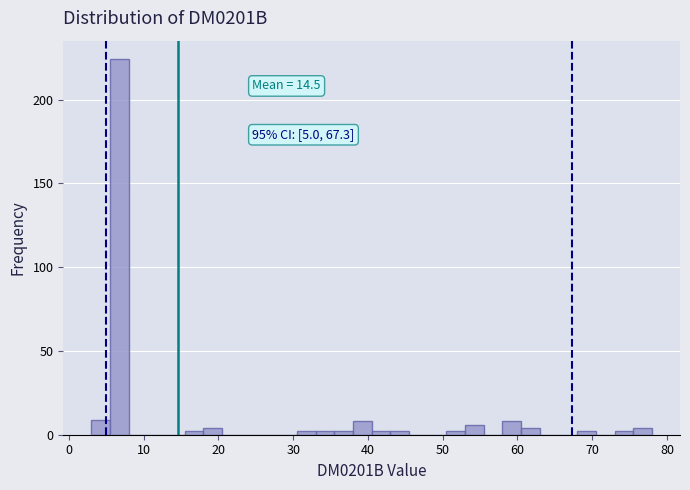

Read against the x-axis, roughly where is the centre of the tallest bar?

7